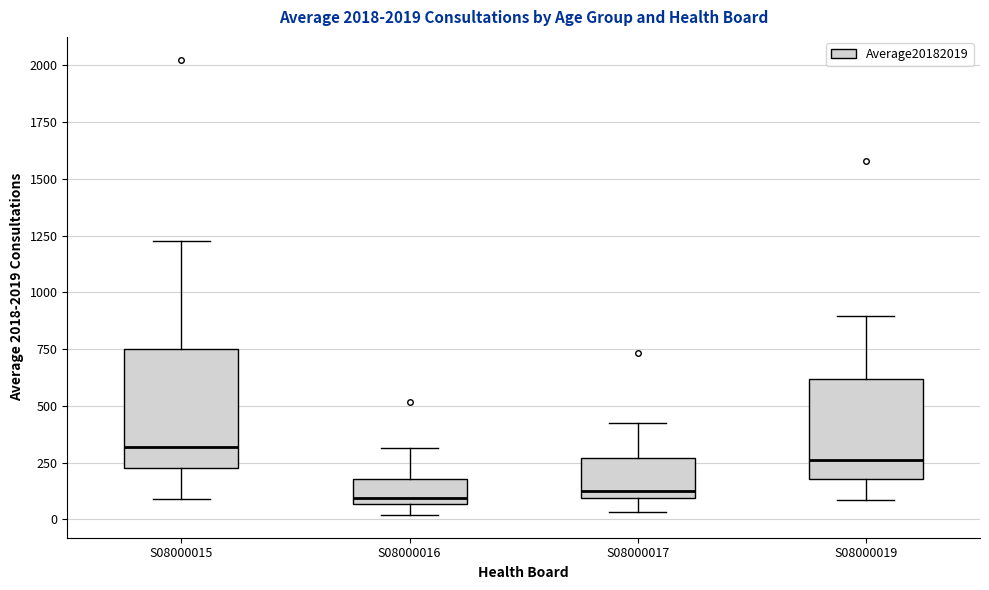

Where does the upper whisker of the box for S08000017 end on the y-axis? The values are not printed on the chart, so give them approximately, as read against the axis.

450